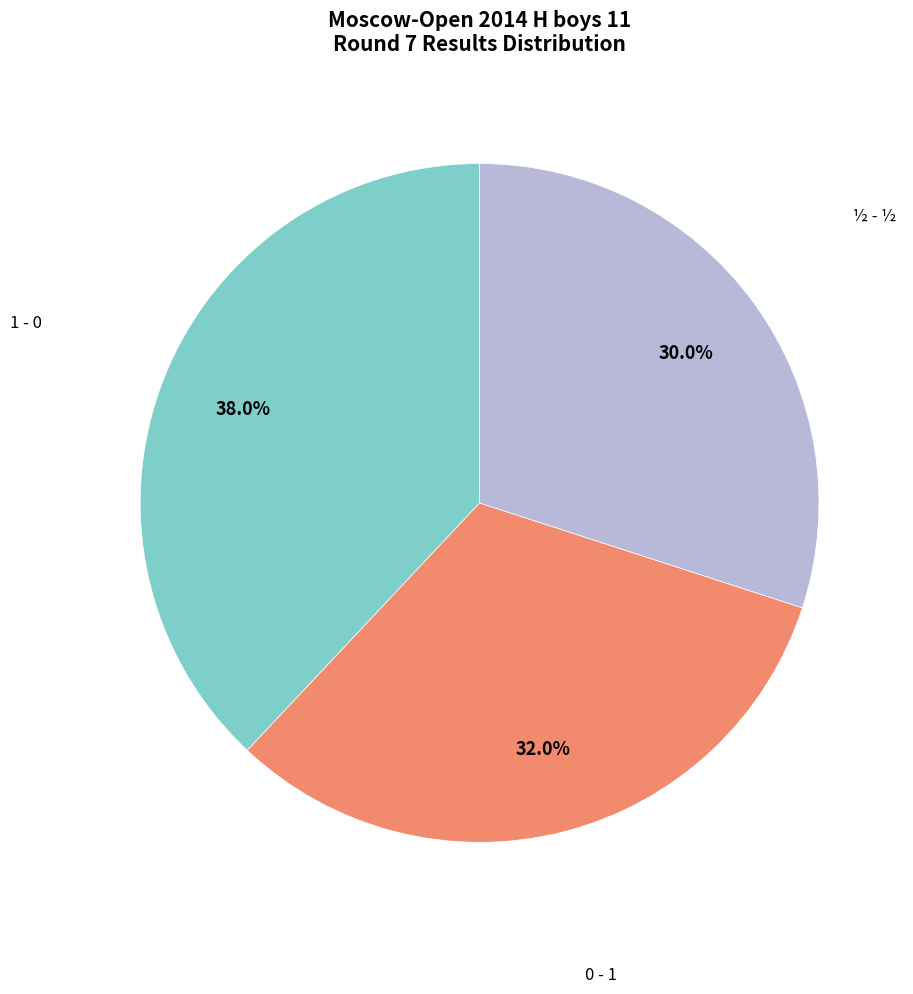

Between 1 - 0 and ½ - ½, which is larger?

1 - 0